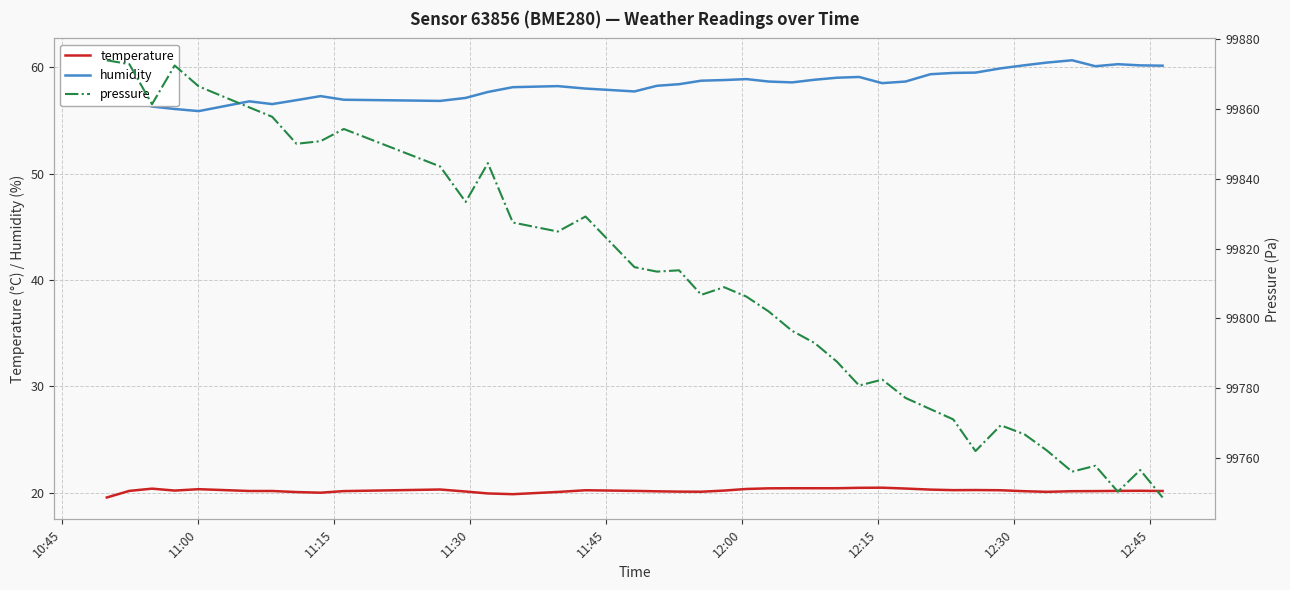

What is the maximum value for temperature?

20.5